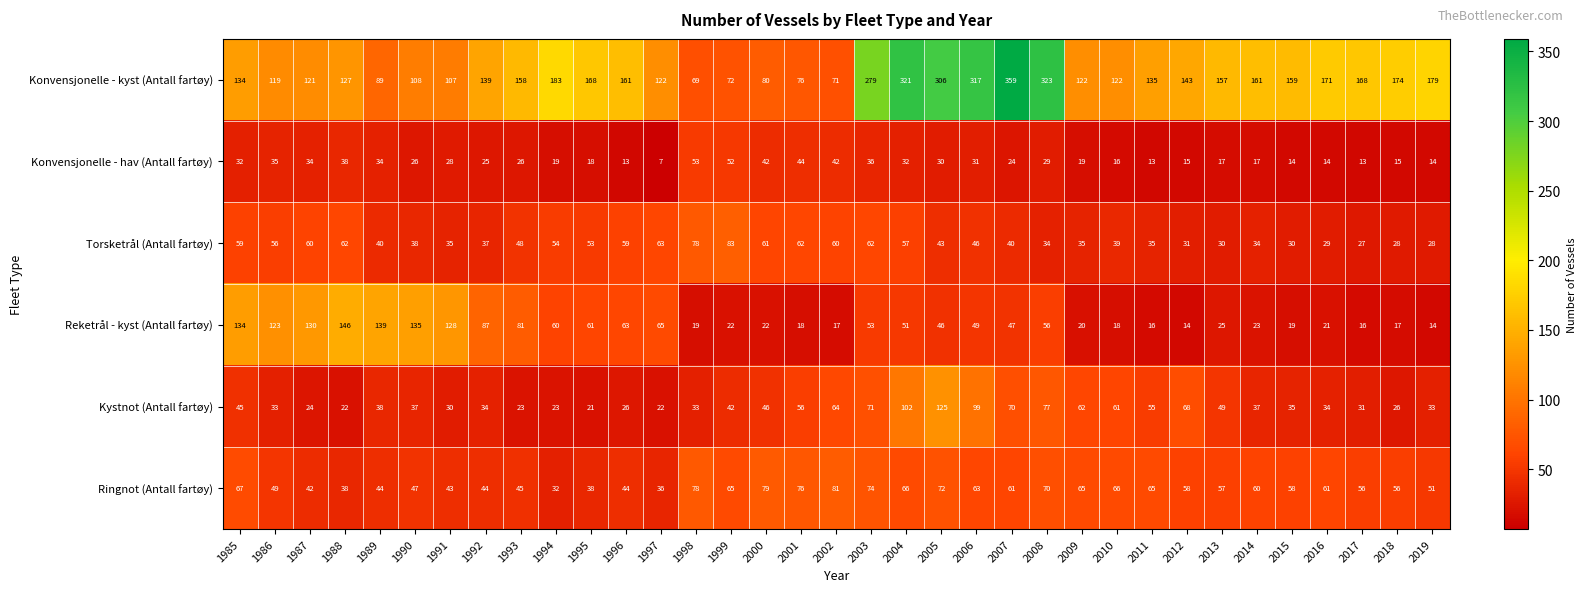

What is the difference between the highest and lowest values at 2002?

64